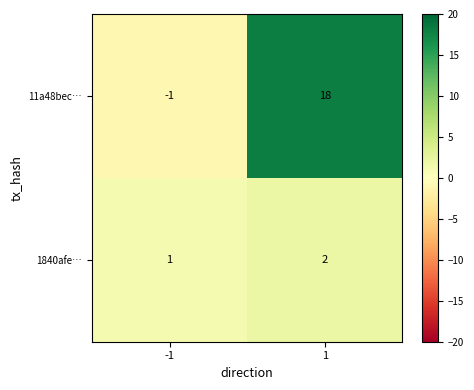

Rank the categories by 11a48bec… value from highest to lowest.

1, -1